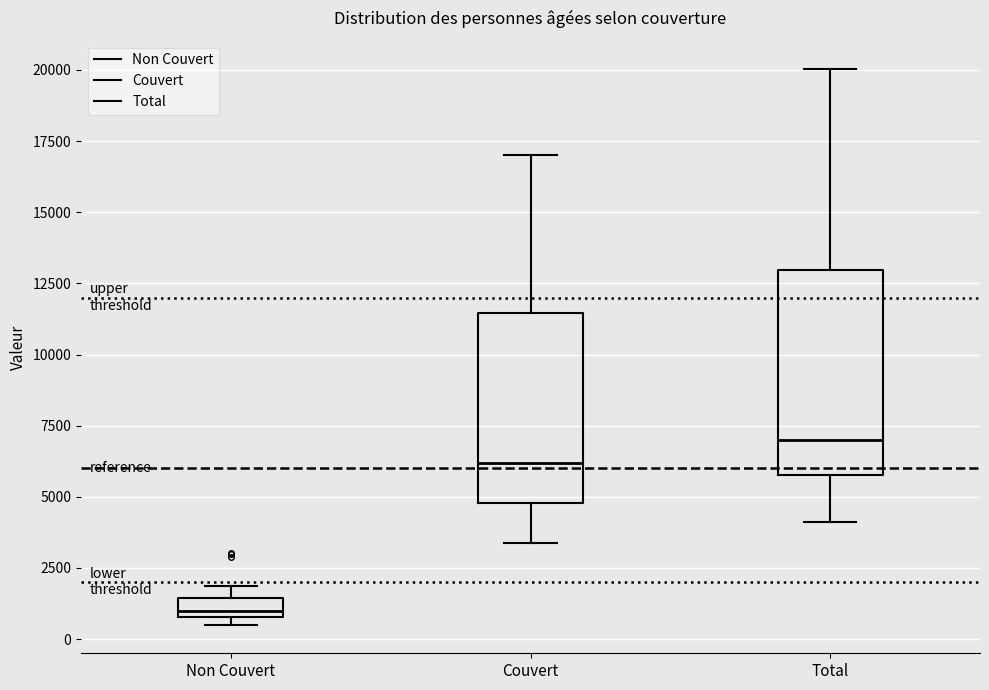

Which box's median line is the highest?

Total